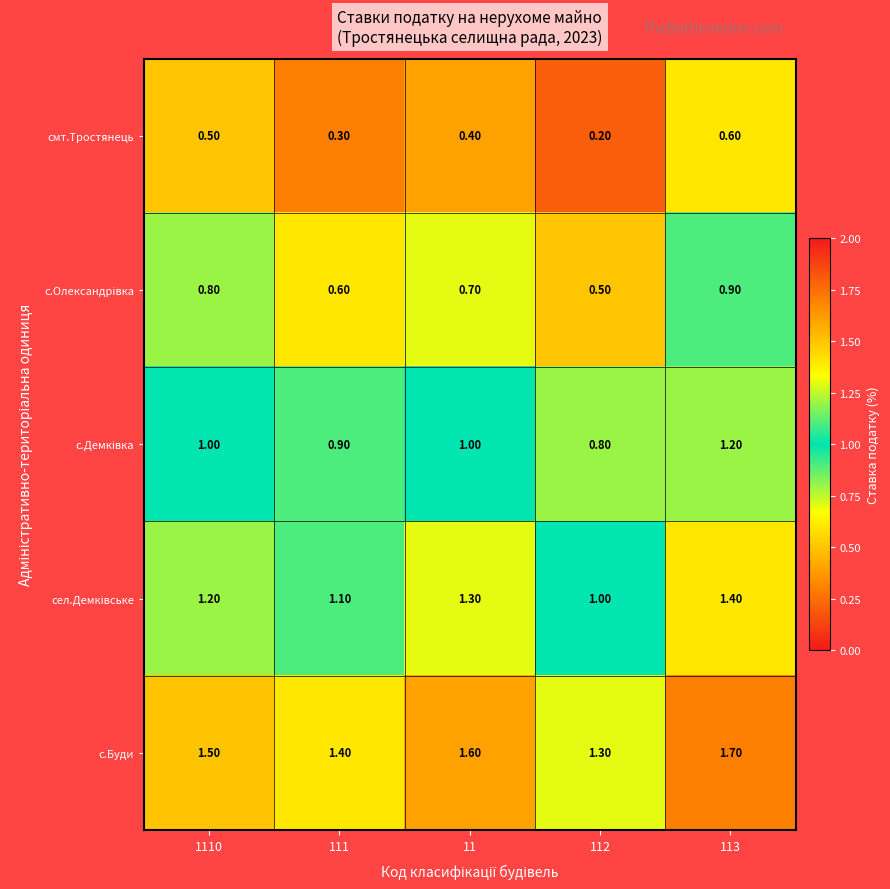

Which series has the largest total across all categories?

с.Буди